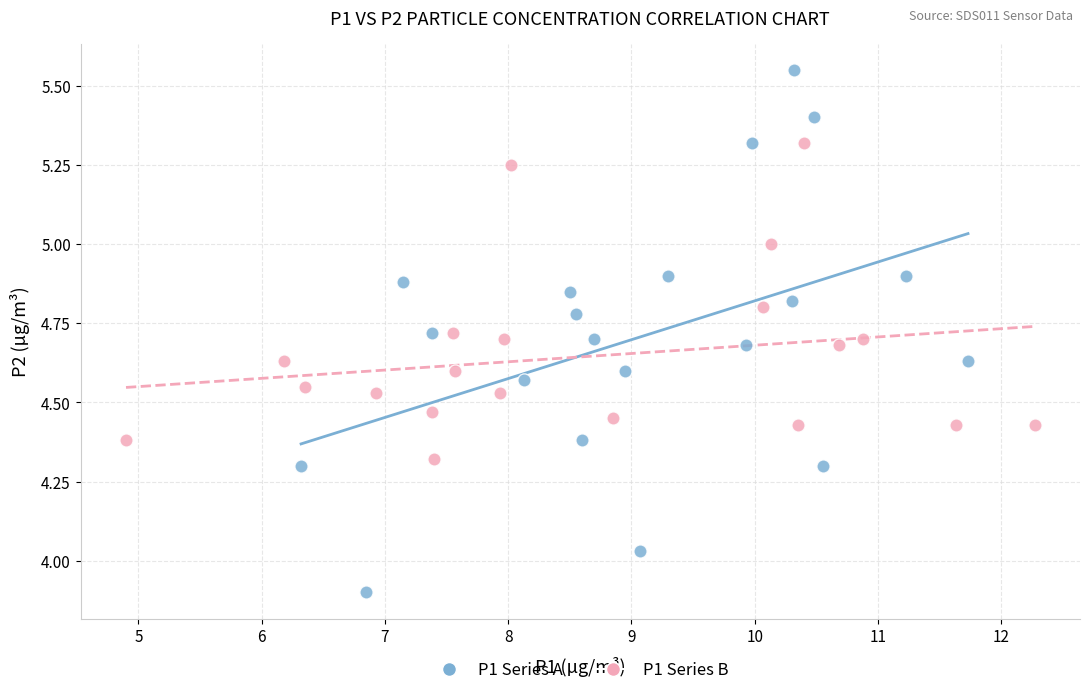

What are all the series names shown in the legend?

P1 Series A, P1 Series B